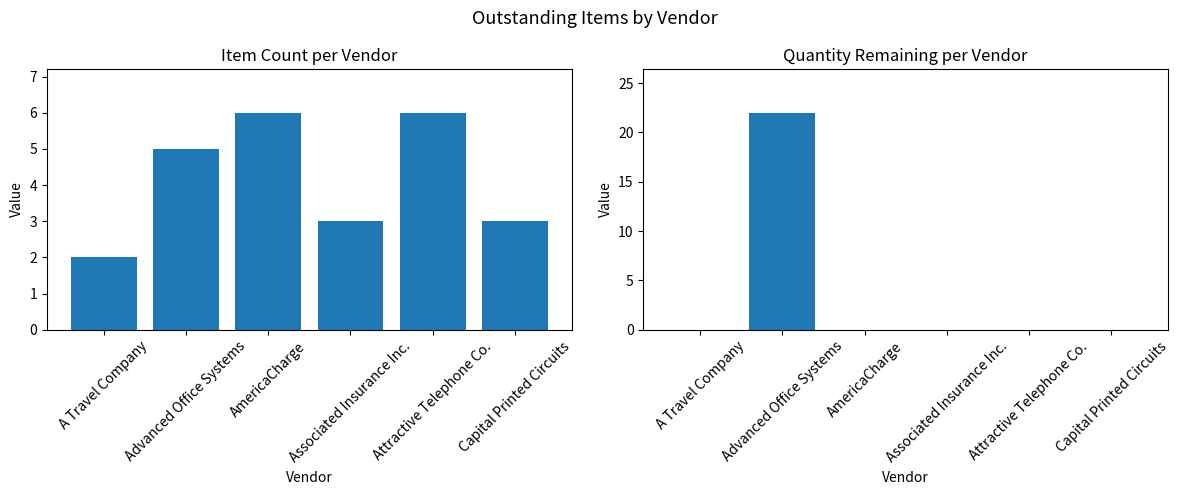

Rank the categories by Quantity Remaining (abs) value from highest to lowest.

Advanced Office Systems, A Travel Company, AmericaCharge, Associated Insurance Inc., Attractive Telephone Co., Capital Printed Circuits